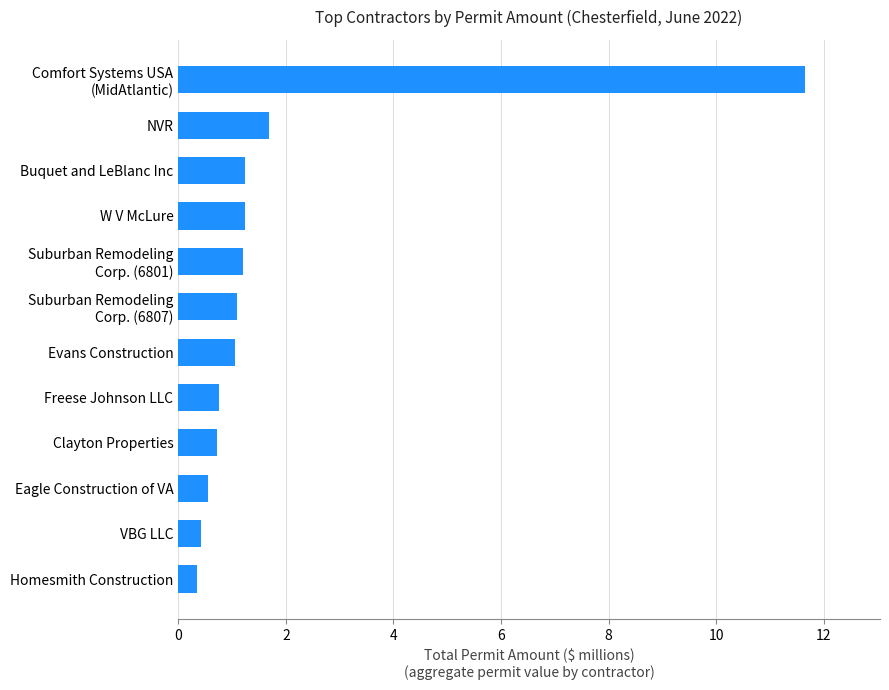

What value does the data have at VBG LLC?

0.4